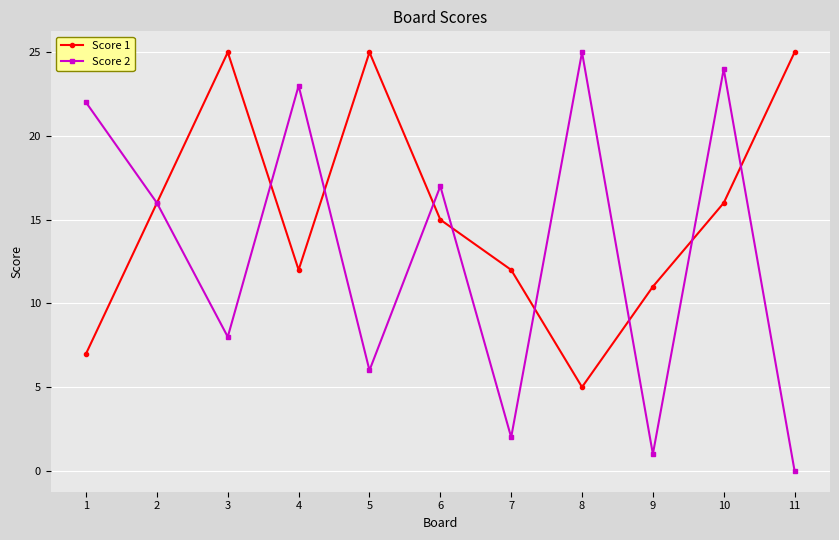

At which category does Score 1 reach its first local peak?

3